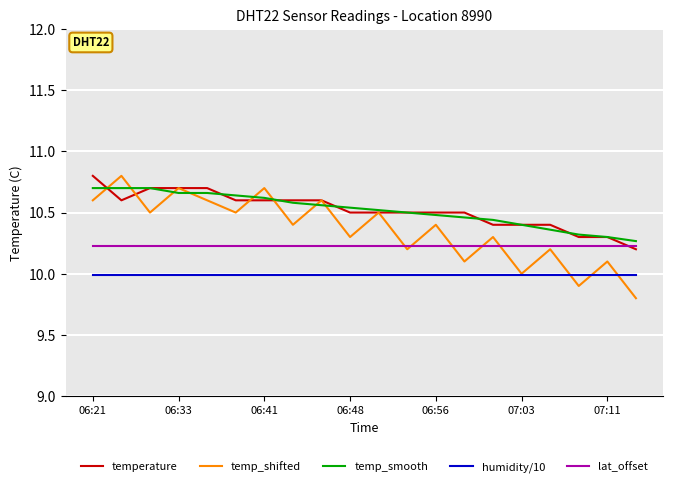

True or false: temp_smooth and temp_shifted intersect in this chart.

True